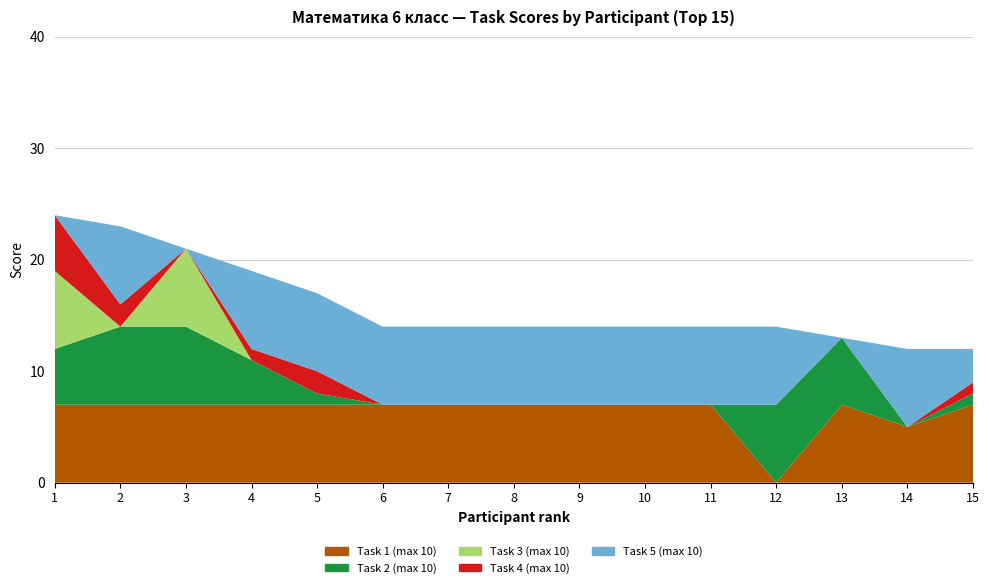

Reading left to right, transcribe all the data shown in this chart.

Task 1 (max 10): 7	7	7	7	7	7	7	7	7	7	7	0	7	5	7
Task 2 (max 10): 5	7	7	4	1	0	0	0	0	0	0	7	6	0	1
Task 3 (max 10): 7	0	7	0	0	0	0	0	0	0	0	0	0	0	0
Task 4 (max 10): 5	2	0	1	2	0	0	0	0	0	0	0	0	0	1
Task 5 (max 10): 0	7	0	7	7	7	7	7	7	7	7	7	0	7	3